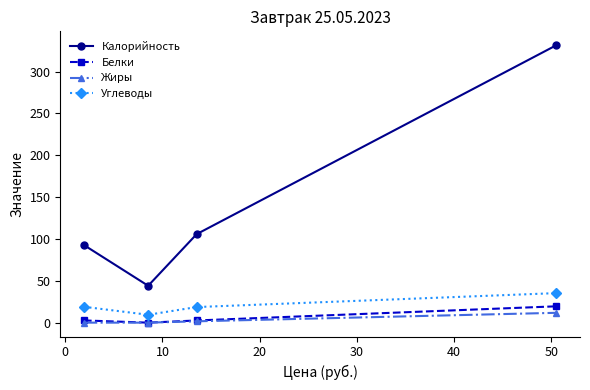

Which series has the largest range (max minus min)?

Калорийность